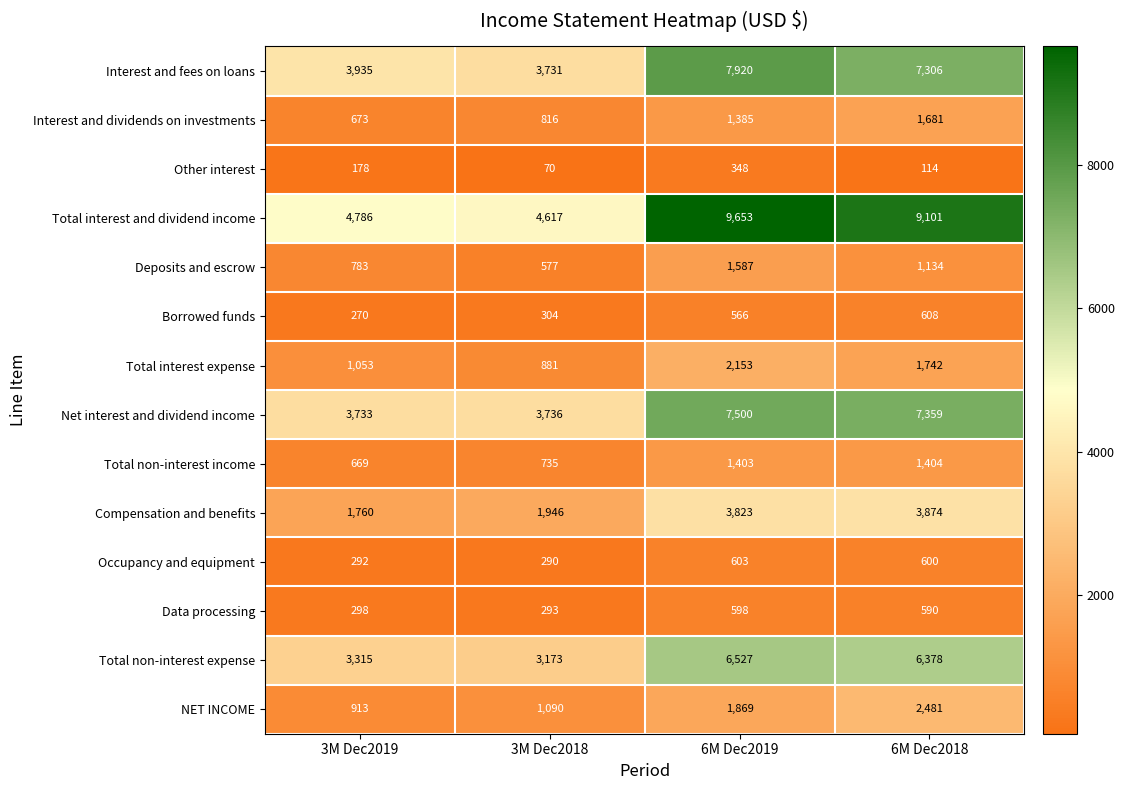

Which series has the widest spread of values?

Total interest and dividend income